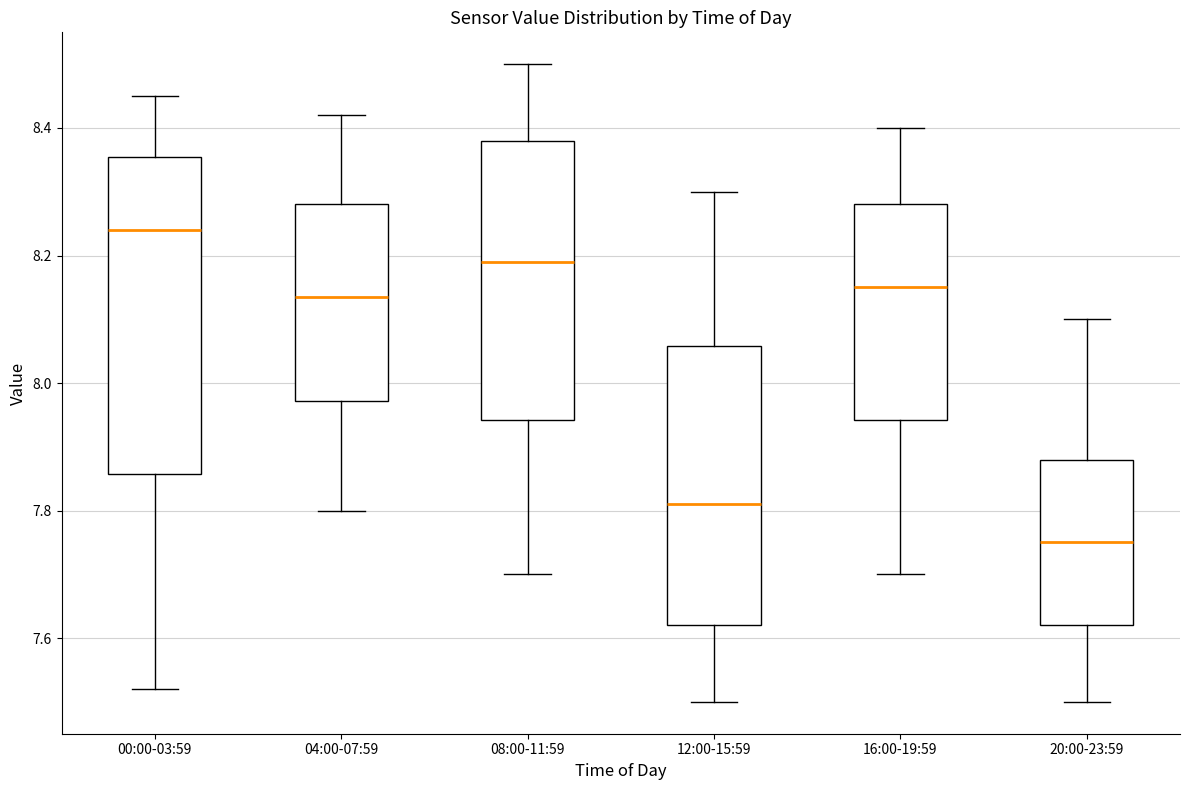

Which box's median line is the lowest?

20:00-23:59